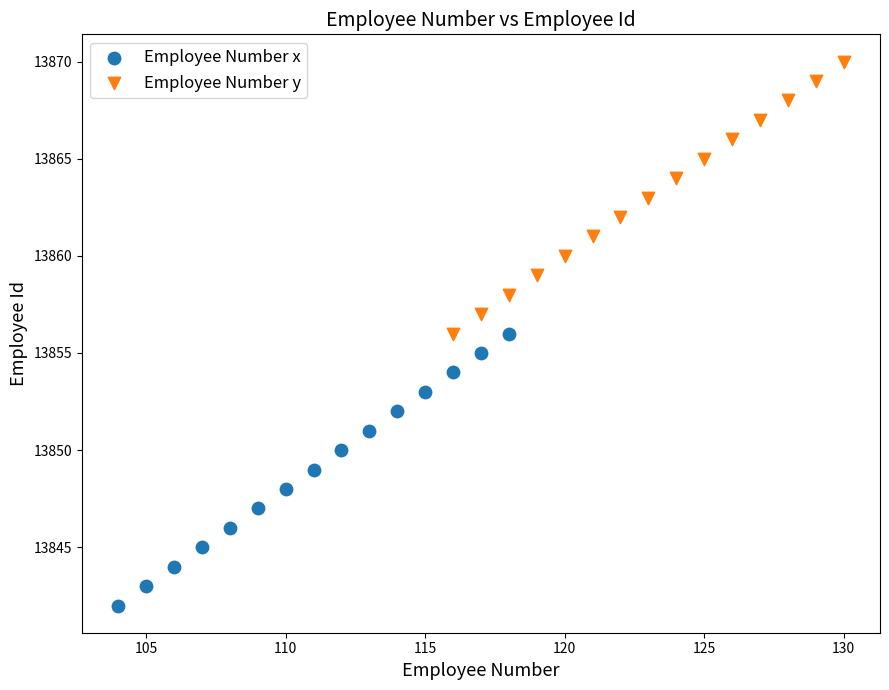

Which series reaches the minimum Y coordinate?

Employee Number x